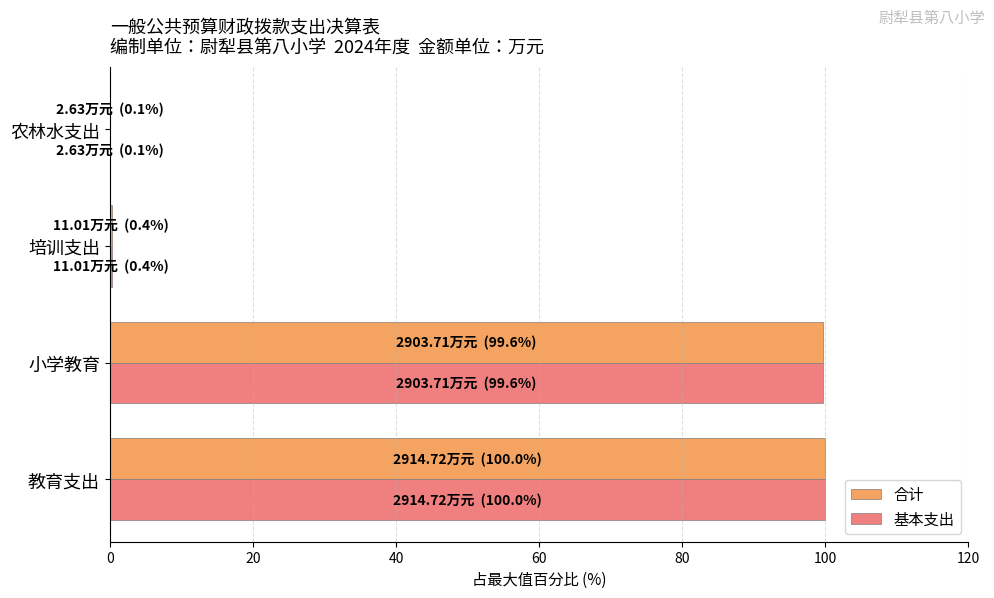

What is the approximate value of 合计 at 教育支出?

100.0